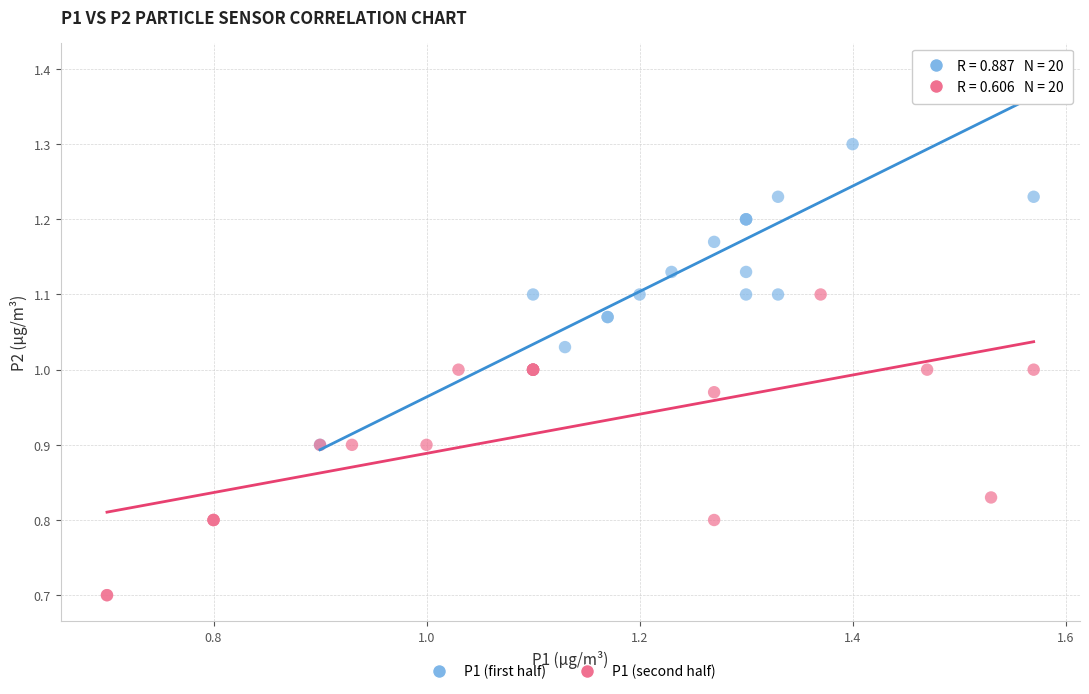

Which series contains the lowest Y value?

P1 (second half)